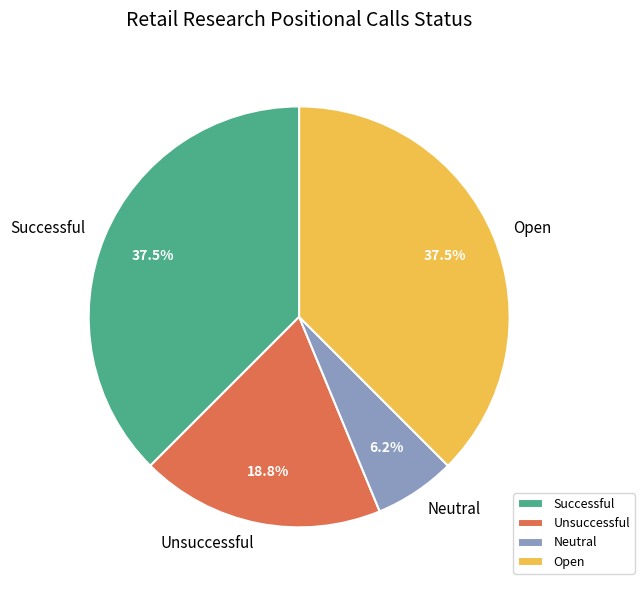

Is the sum of Neutral and Open greater than half?

No